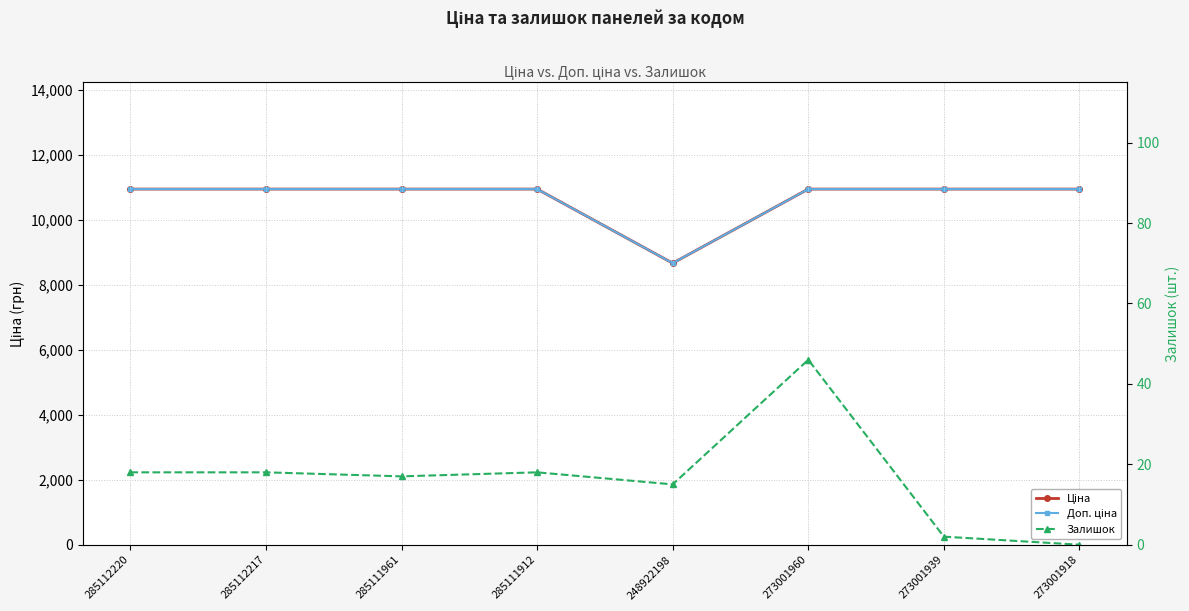

True or false: Доп. ціна has more than 2 interior local peaks.

False